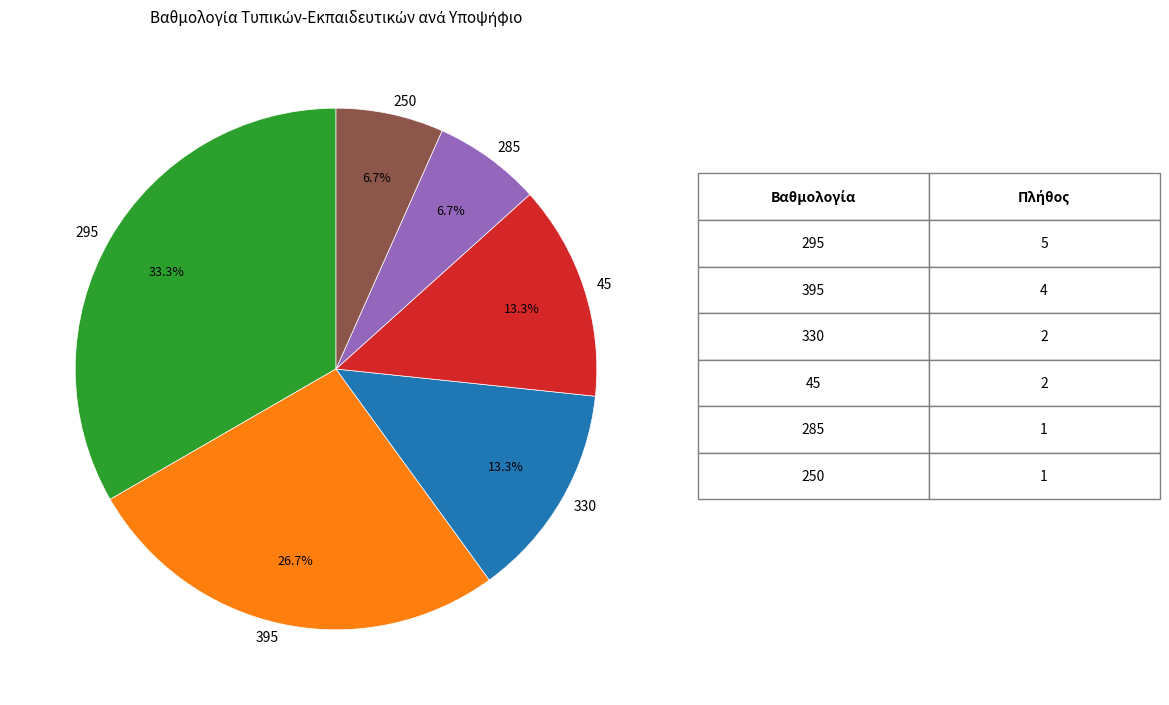

Is there a majority slice in this chart?

No